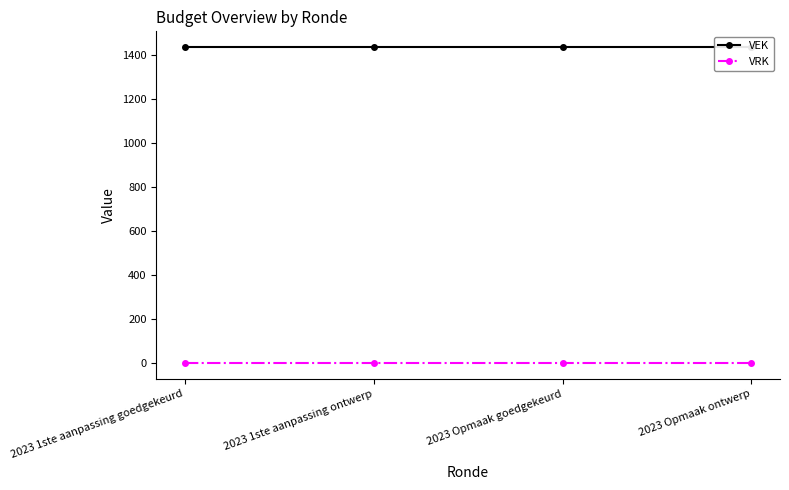

Which category has the highest value in the VEK series?

2023 1ste aanpassing goedgekeurd